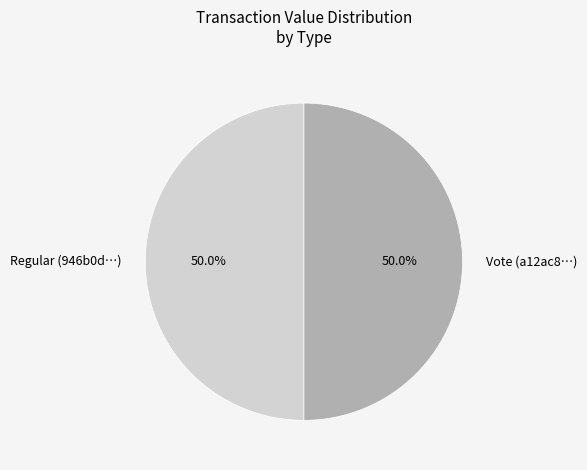

To the nearest percent, what is the combined percentage of Vote and Regular?

100%